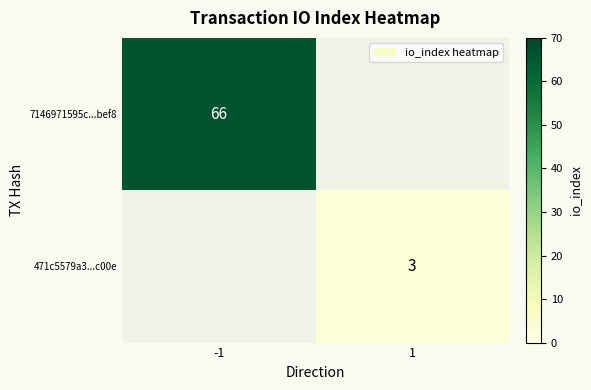

True or false: 471c5579a3...c00e has a value of 4 at 1.

False